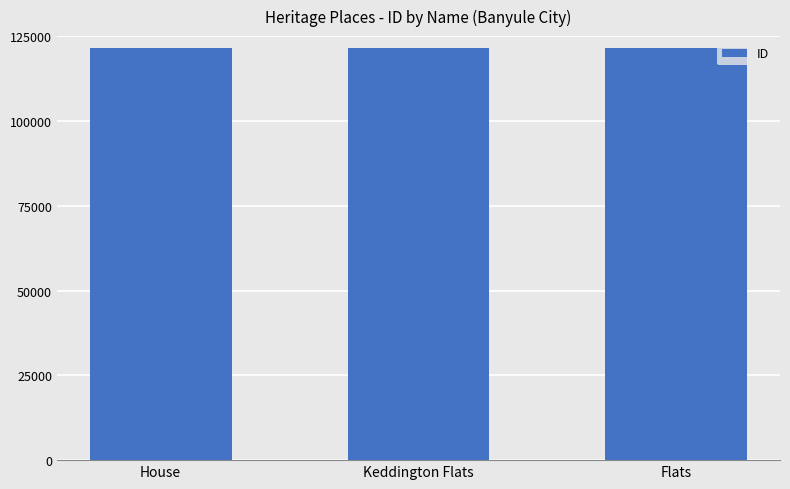

Read the value at Keddington Flats.

121494